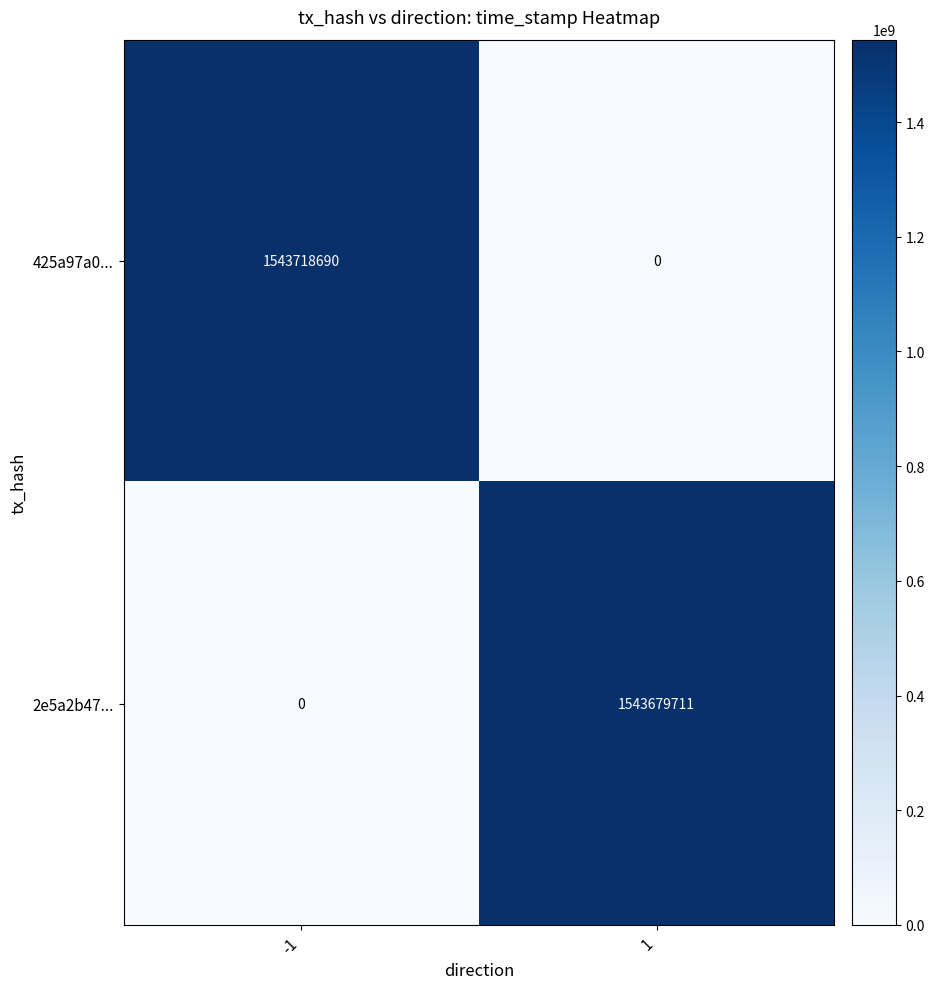

Reading left to right, what are all the values shown in this chart?

425a97a0...: 1543718690	0
2e5a2b47...: 0	1543679711